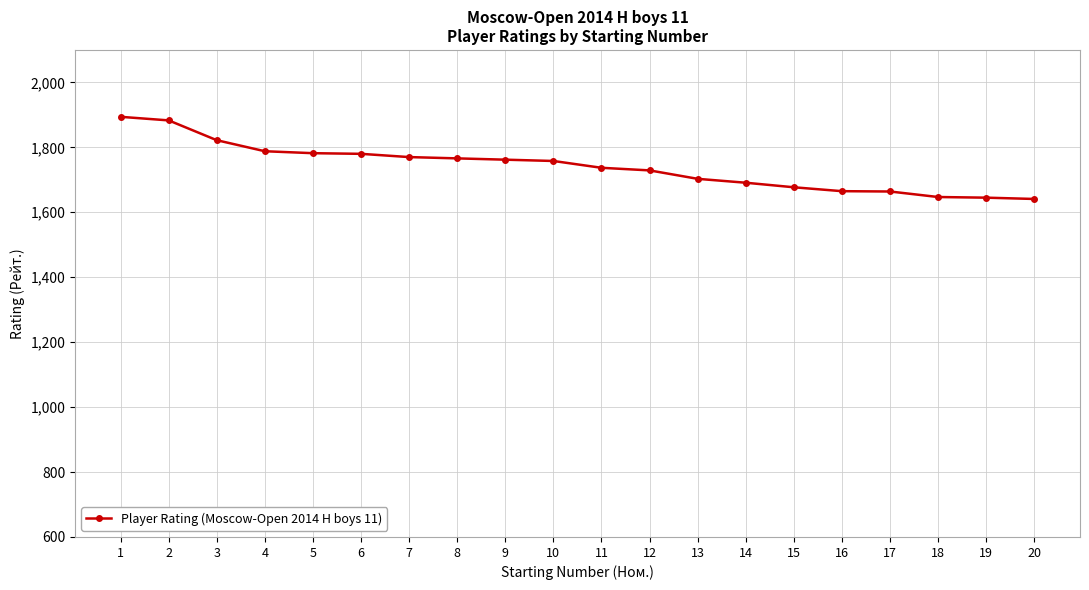

What is the minimum value shown in the chart?

1641